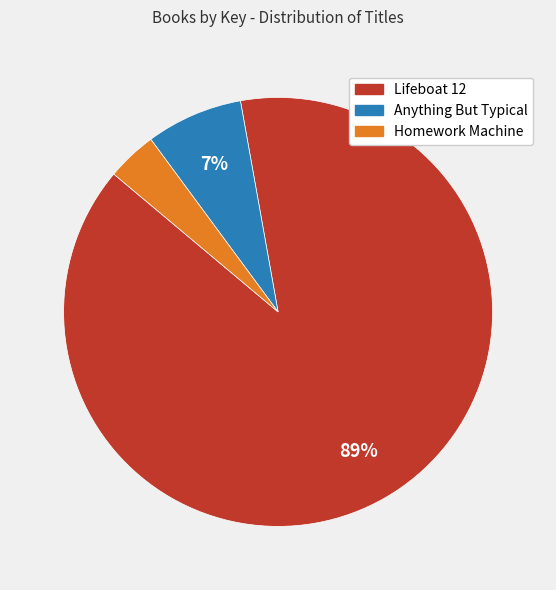

Which category accounts for the majority?

Lifeboat 12